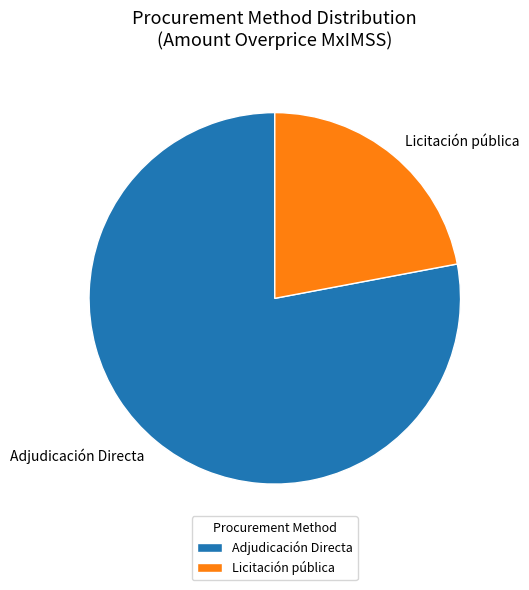

Is there a majority slice in this chart?

Yes